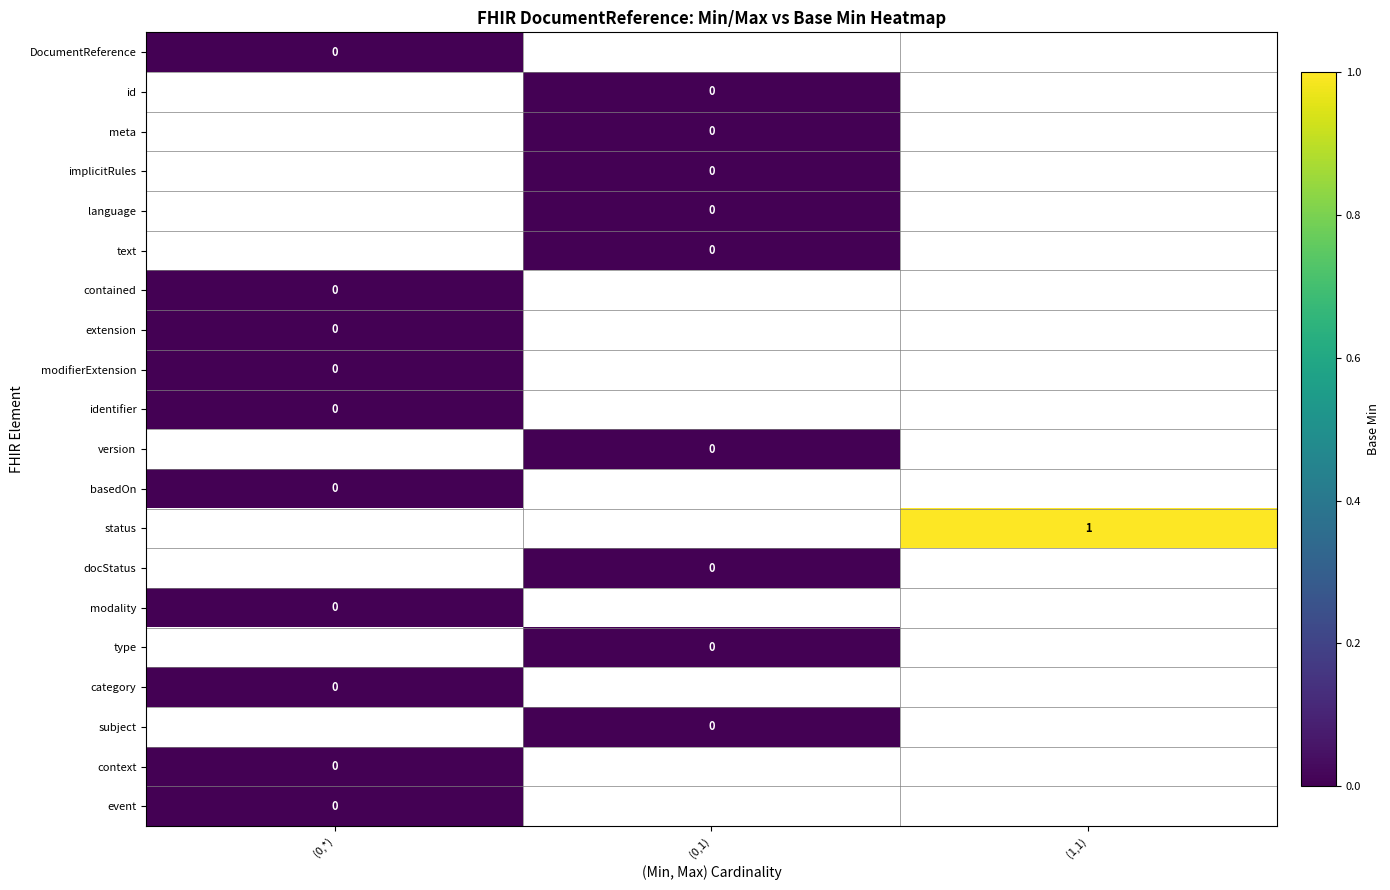

At which category does the chart reach its minimum across all series?

(0,*)